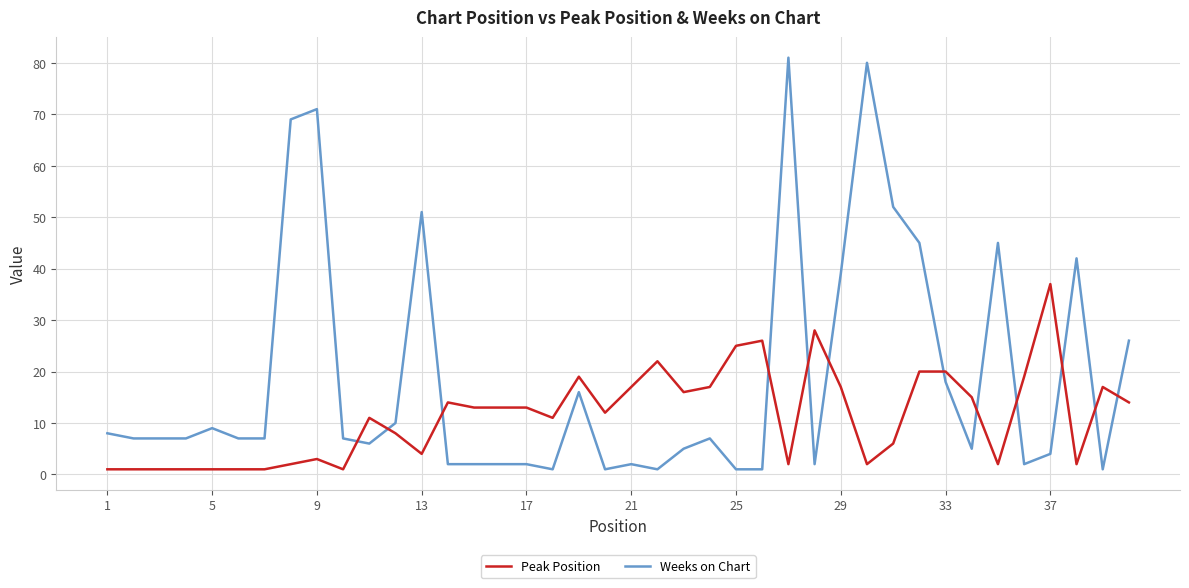

After their last crossing, which series has the higher values: Peak Position or Weeks on Chart?

Weeks on Chart